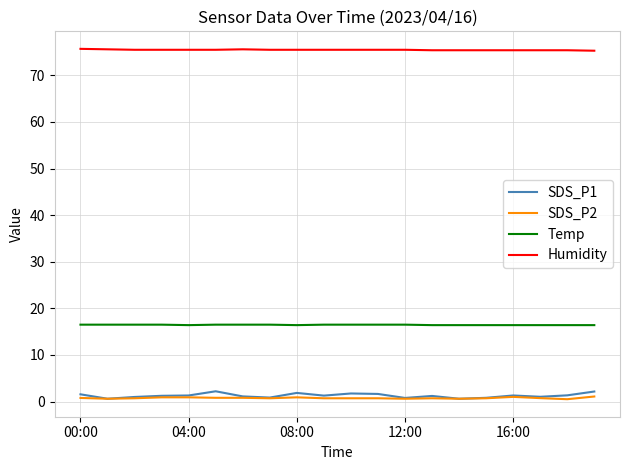

Which series has the largest total across all categories?

Humidity